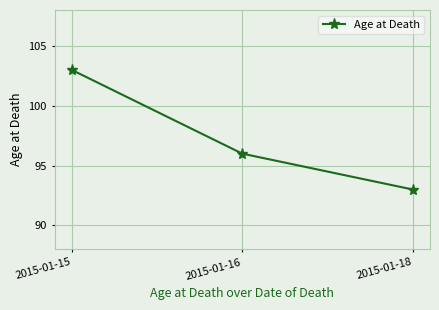

How many data points are less than 96?

1